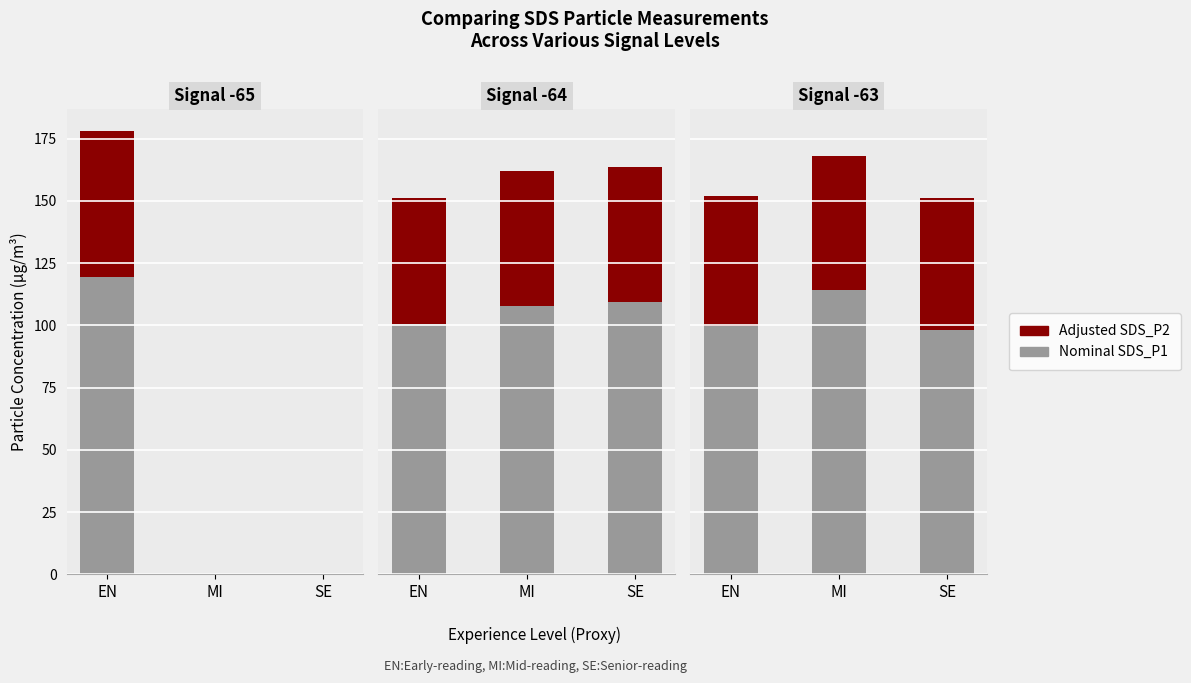

What is the difference between the Adjusted SDS_P2 values at EN and SE?

0.6